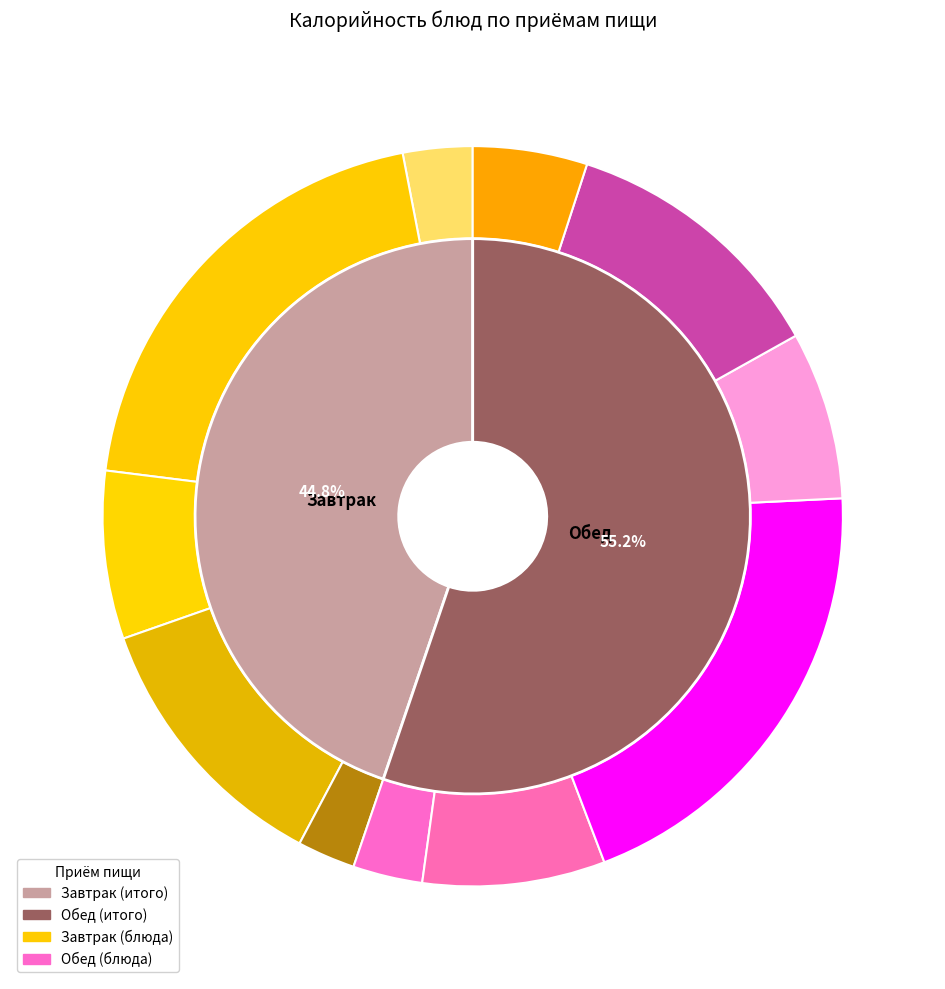

True or false: Хлеб (обед) accounts for 0% of the total.

True